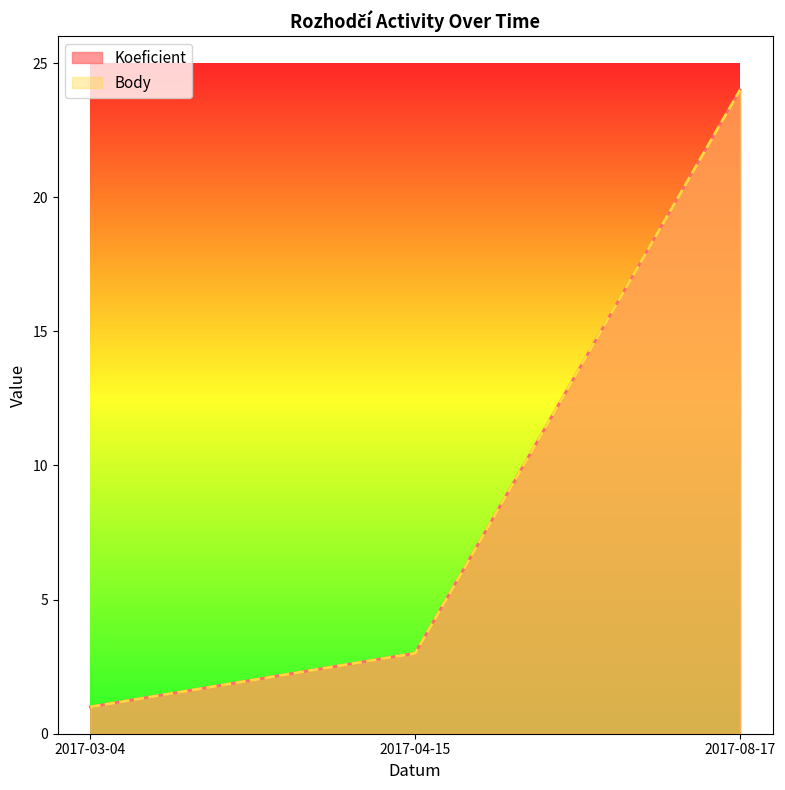

What value does the Body series have at 2017-04-15, to the nearest 5?

5